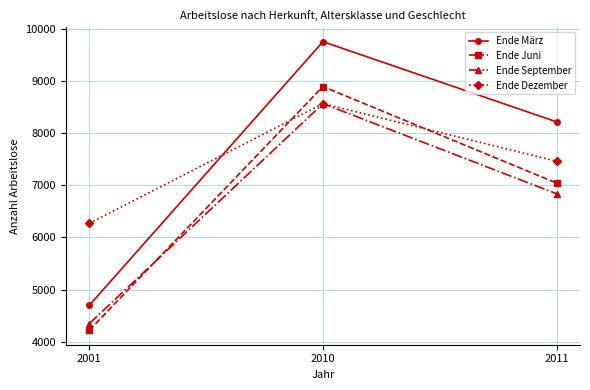

Reading right to left, extract all data points from this chart.

Ende März: 8214	9750	4700
Ende Juni: 7042	8891	4223
Ende September: 6837	8563	4350
Ende Dezember: 7460	8564	6271